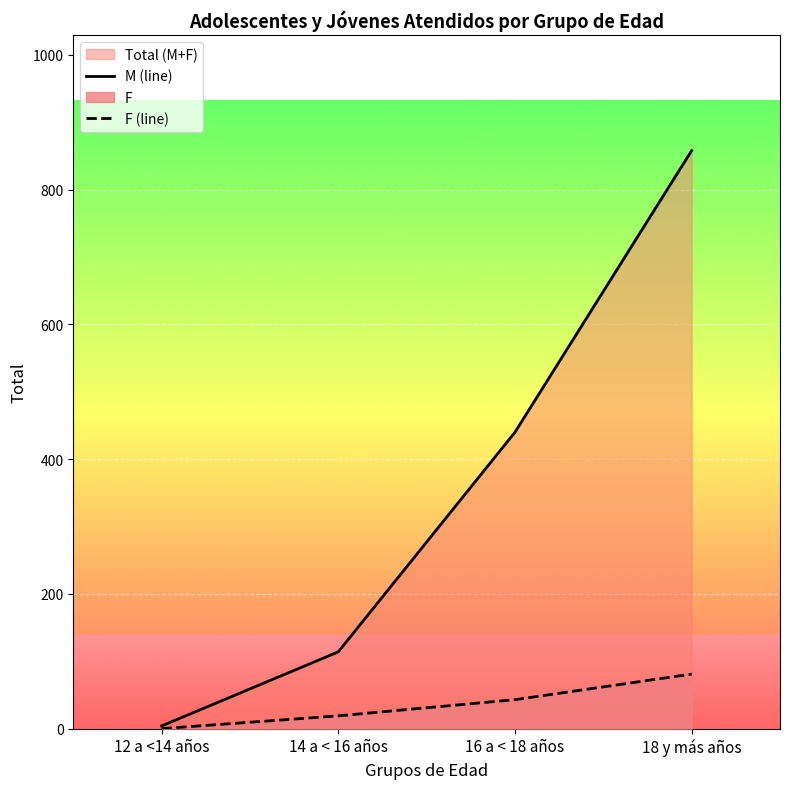

How many values in the M (line) series are below 440?

2